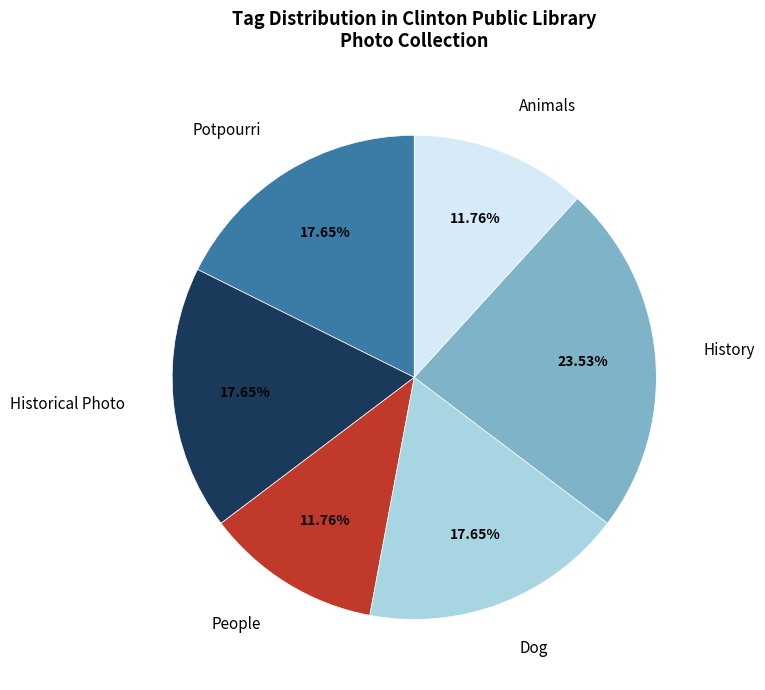

What percentage do Dog and History together represent?

41.2%